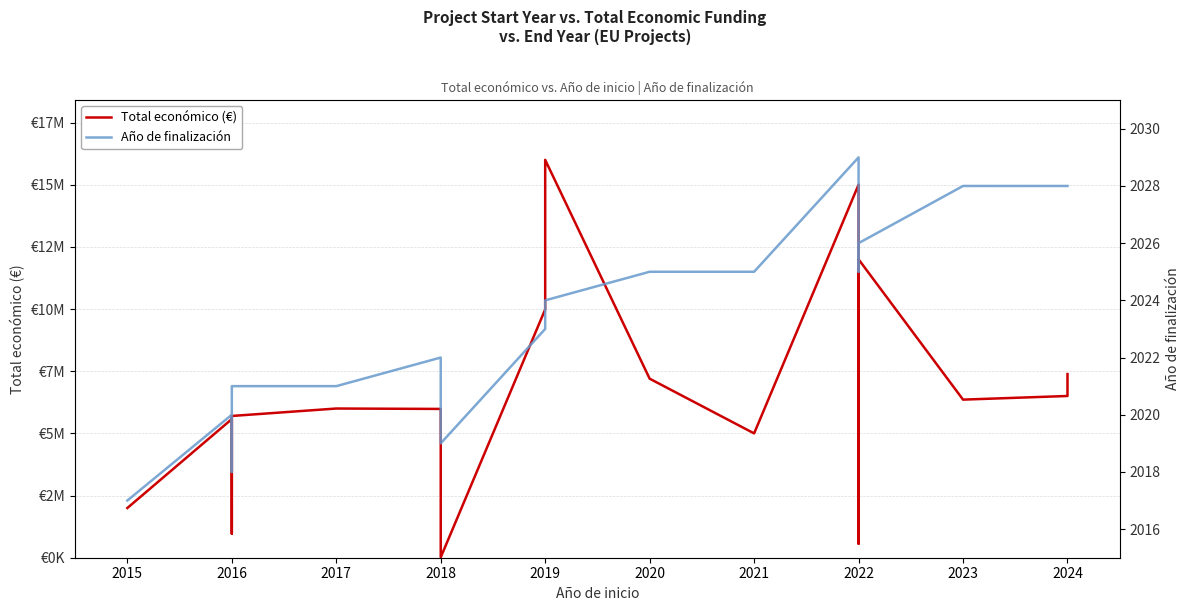

Reading right to left, extract all data points from this chart.

Total económico (€): 7384272	6504027	6357762	11999659	563721	15002553	4999802	7199787	15999768	9986185	15827	5983857	5999934	5700547	965750	5575828	1999221
Año de finalización: 2028	2028	2028	2026	2025	2029	2025	2025	2024	2023	2019	2022	2021	2021	2018	2020	2017